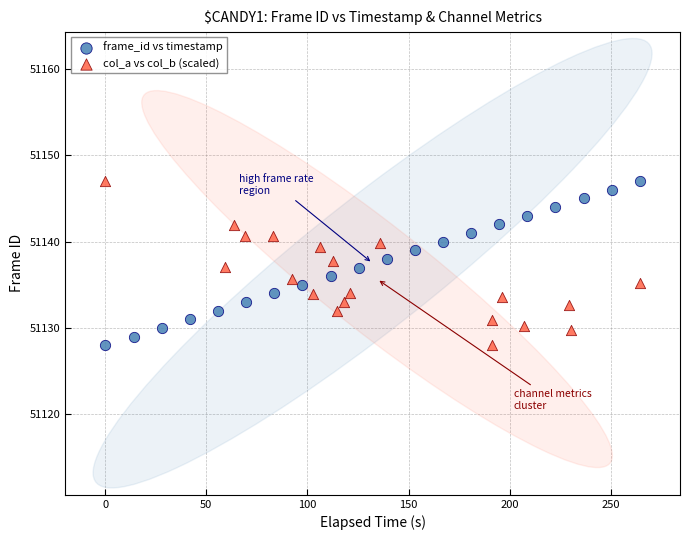

What are all the series names shown in the legend?

frame_id vs timestamp, col_a vs col_b (scaled)